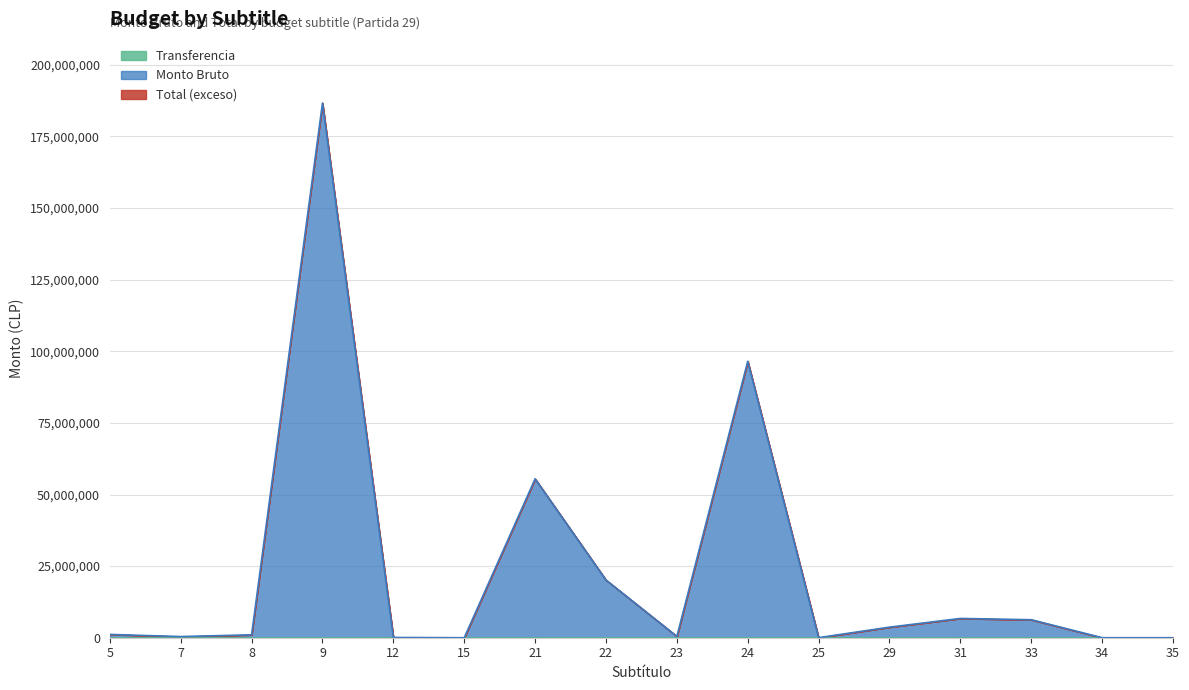

Count the number of data series in this chart.

3